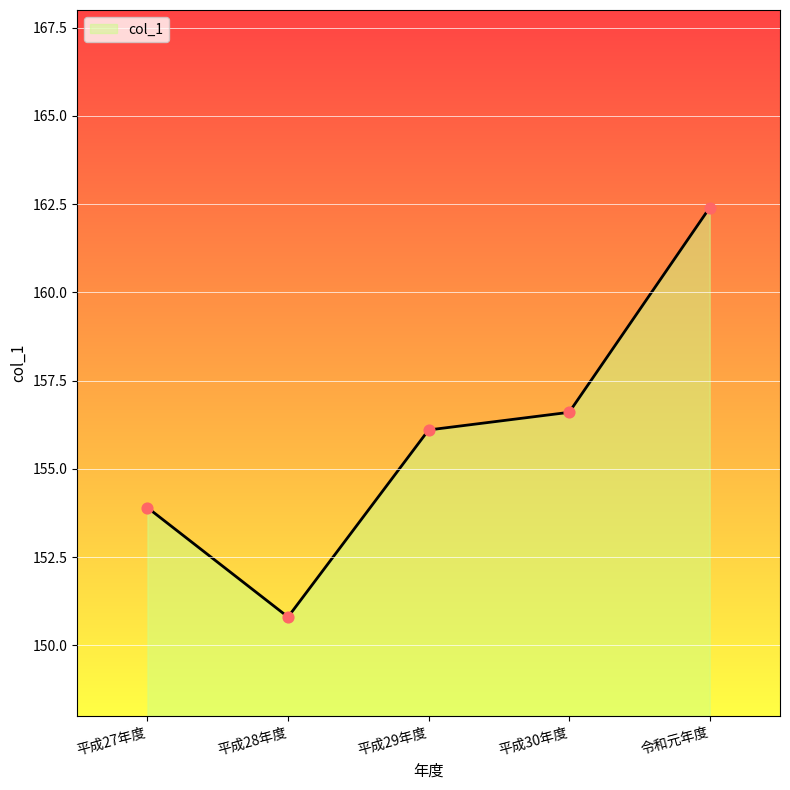

Approximately how many times larger is the value at 平成27年度 compared to 平成28年度?

1.0